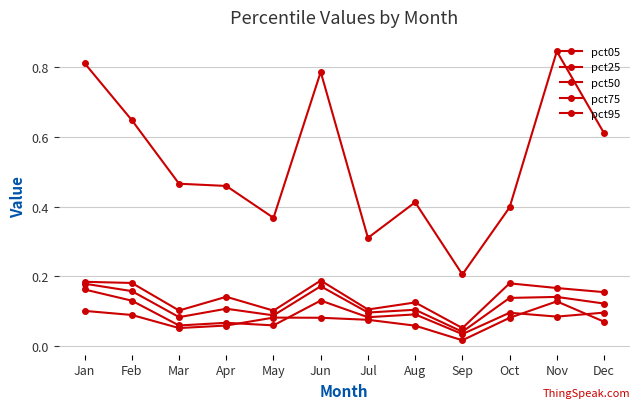

What is the value of the pct95 point at the 11th from the left?

0.8